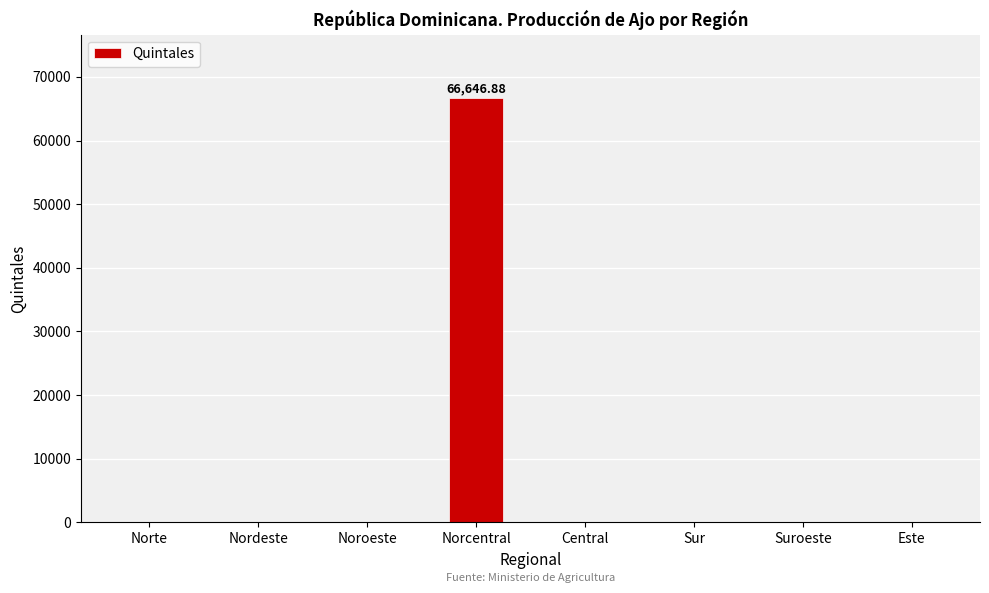

Does the chart contain stacked bars?

No